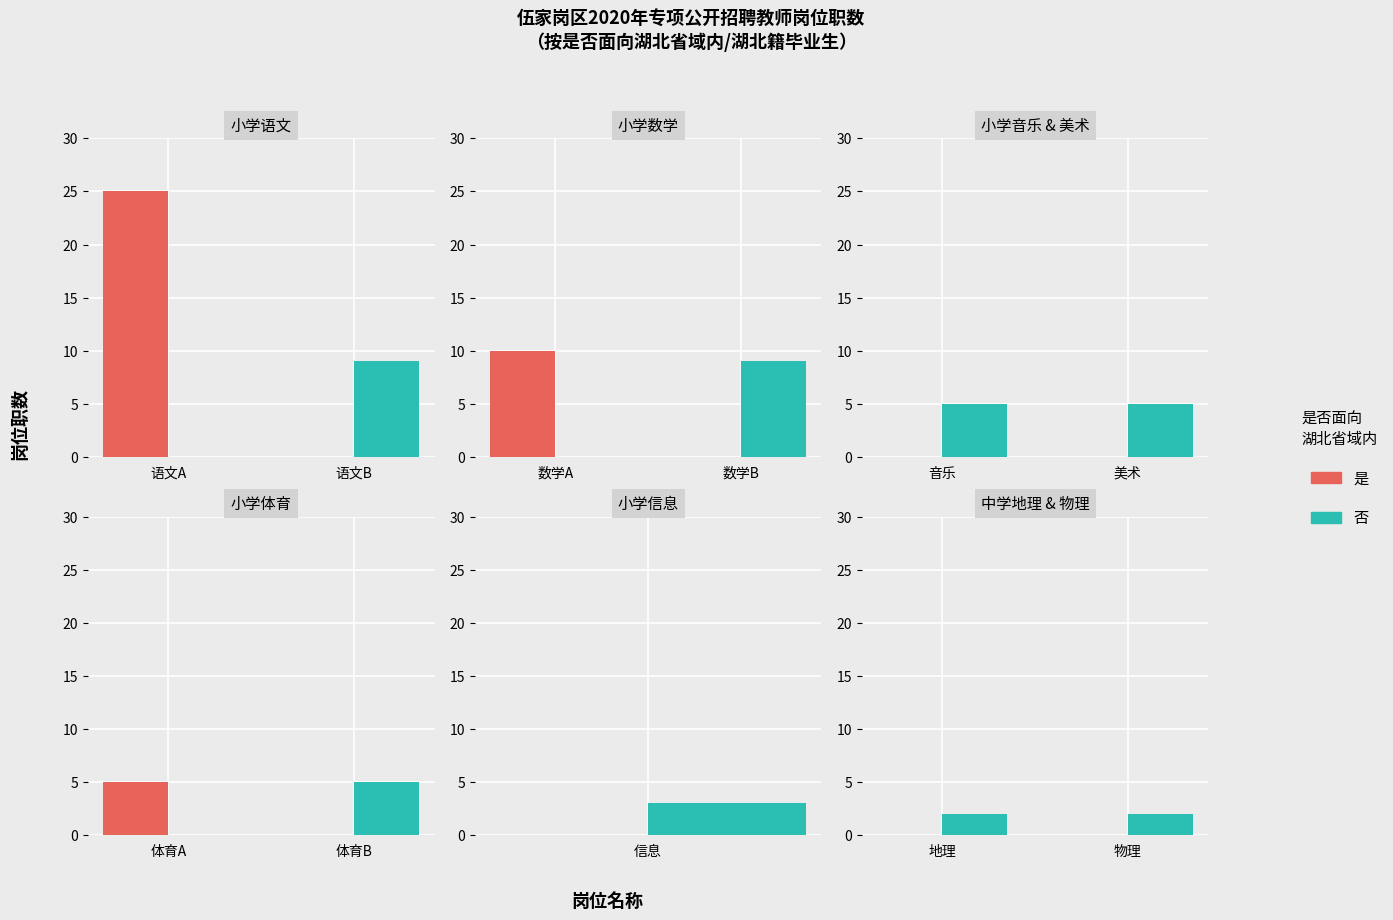

Are the bars horizontal?

No